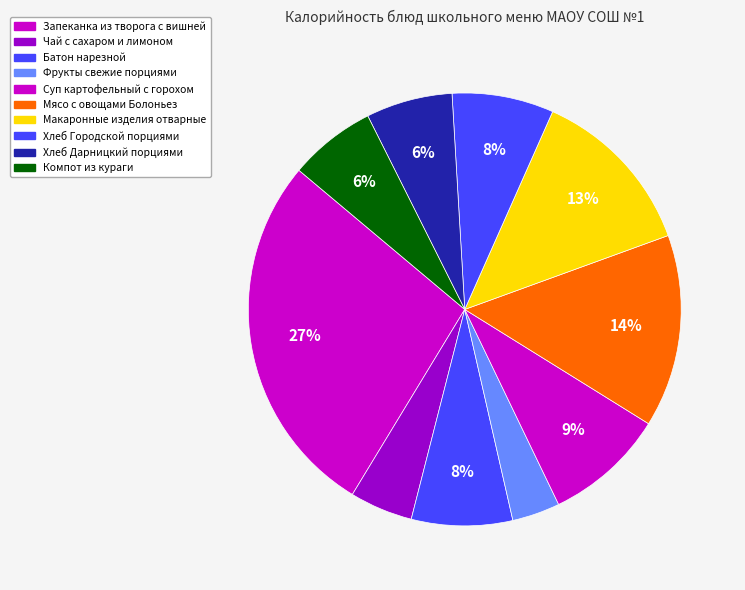

How many segments does this pie chart have?

10